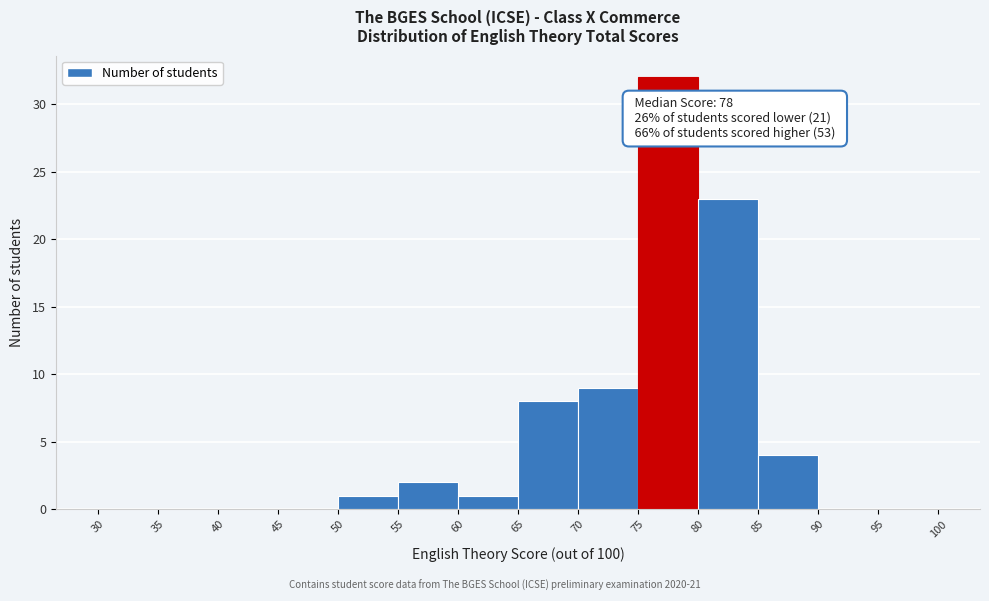

Over which range of the x-axis is the bar tallest?

75 to 80